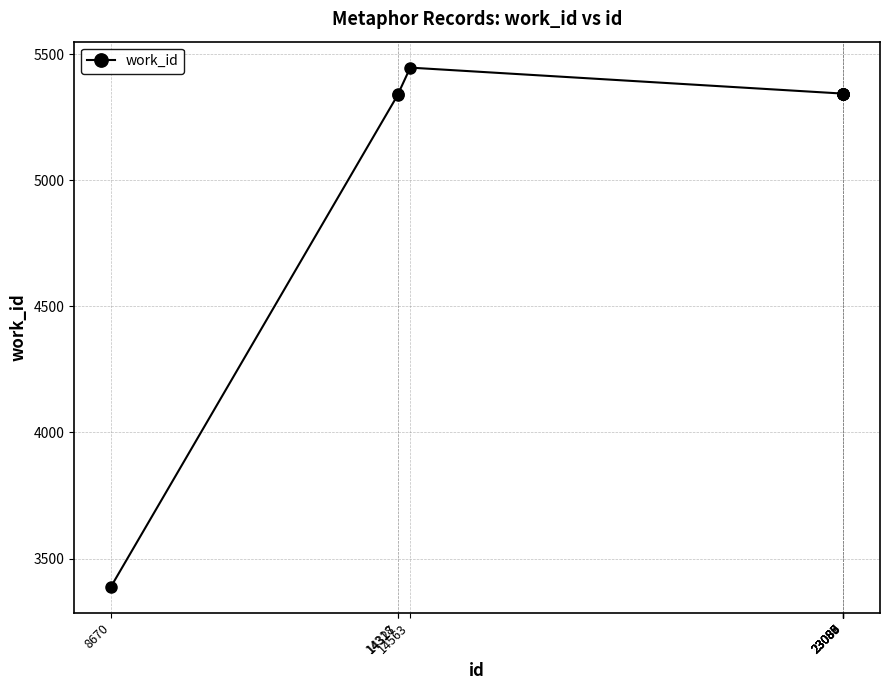

What is the change in value from 14318 to 23086?

+5